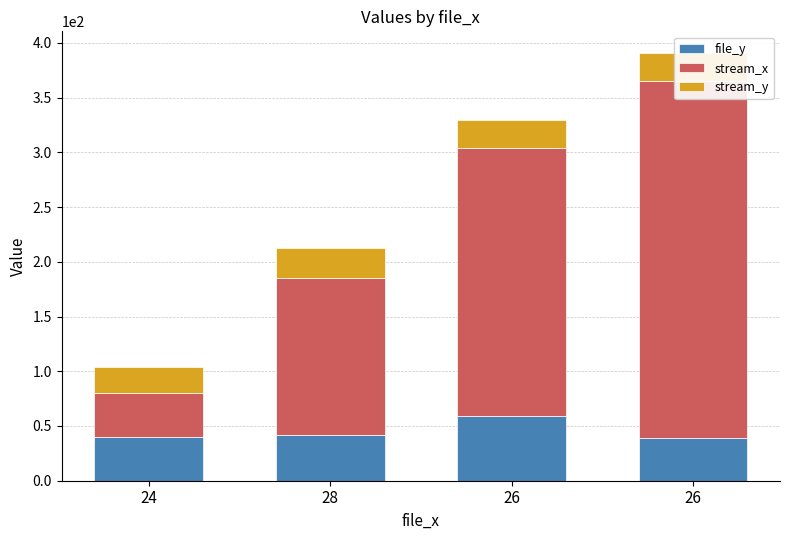

At which category is the sum across all series the highest?

26